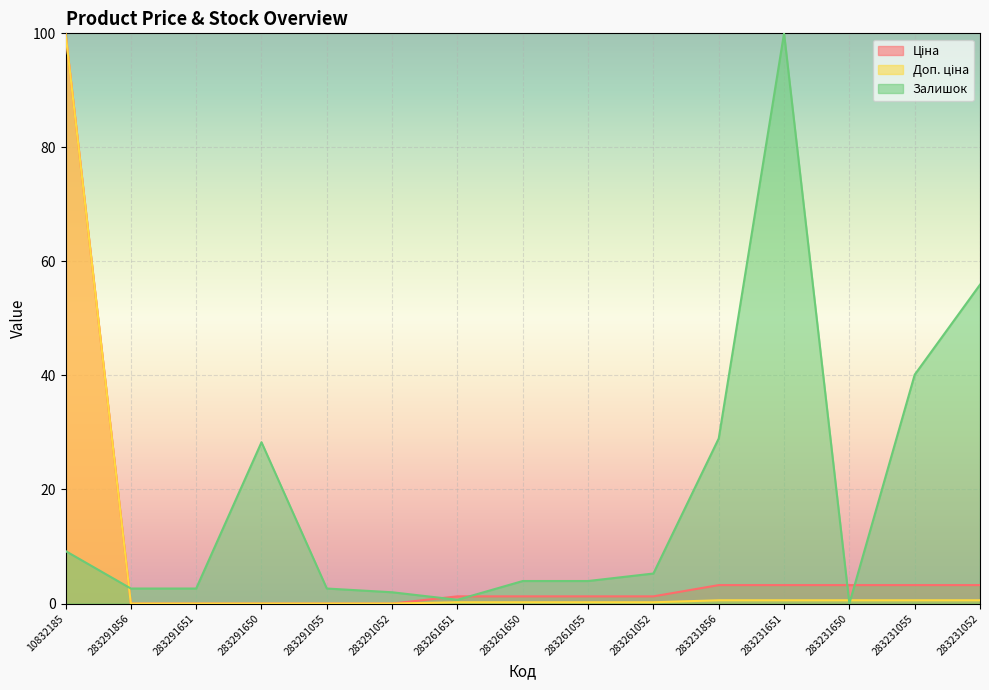

How many values in Ціна are above zero?

10